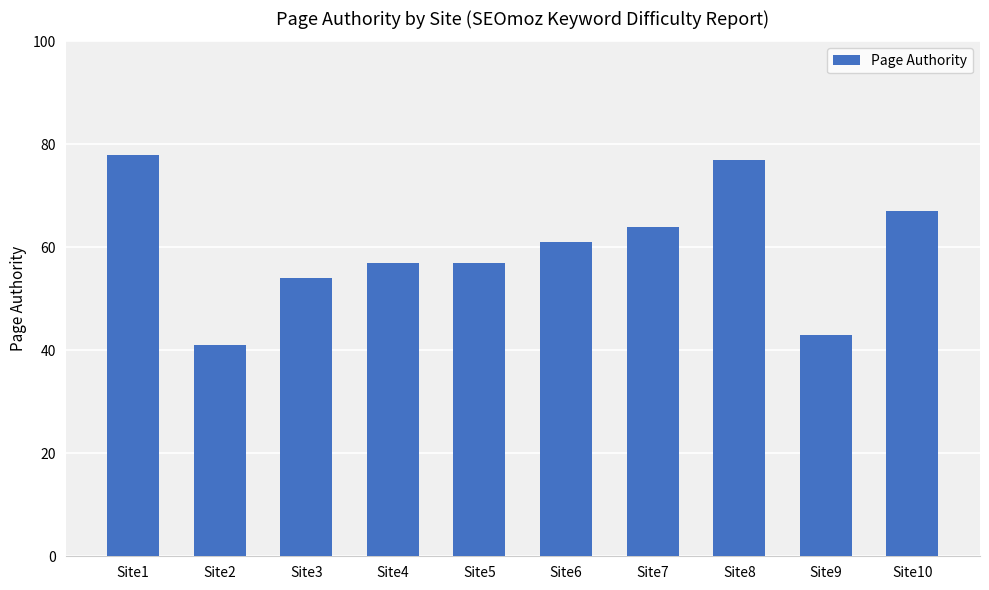

What is the change in value from Site4 to Site6?

+4